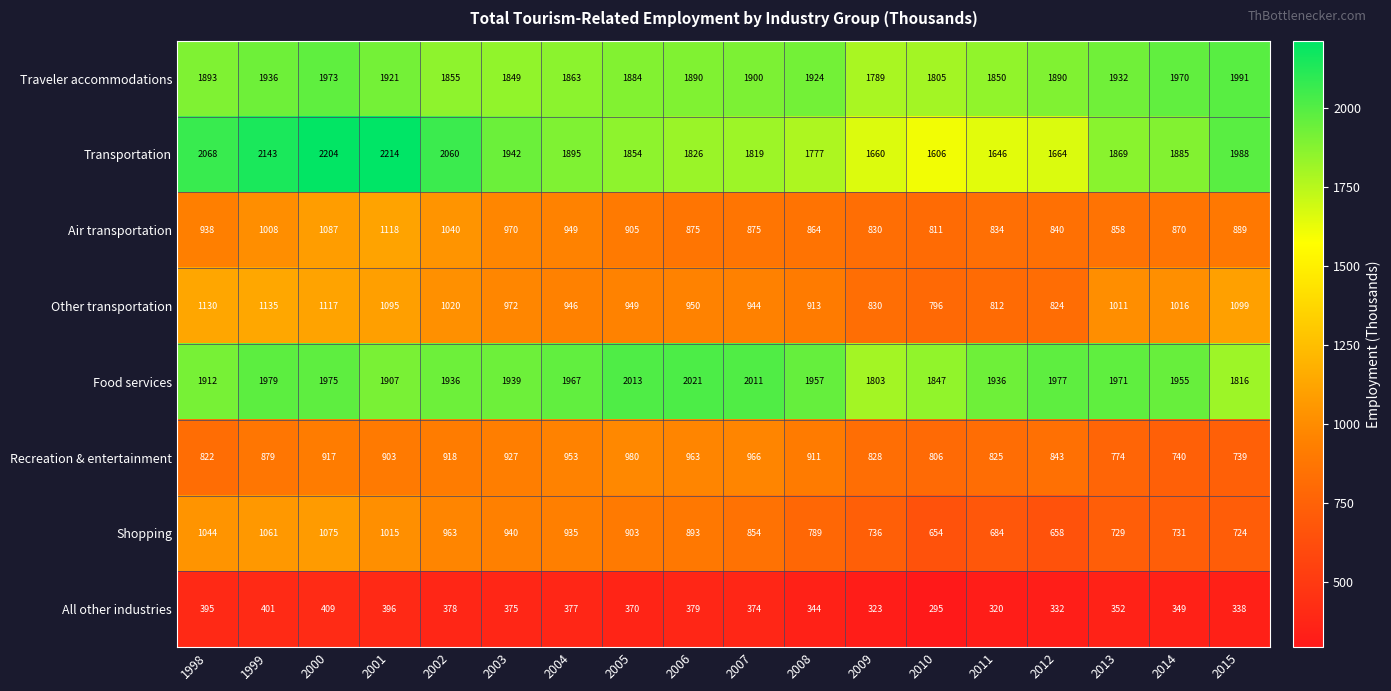

Which series has the widest spread of values?

Transportation